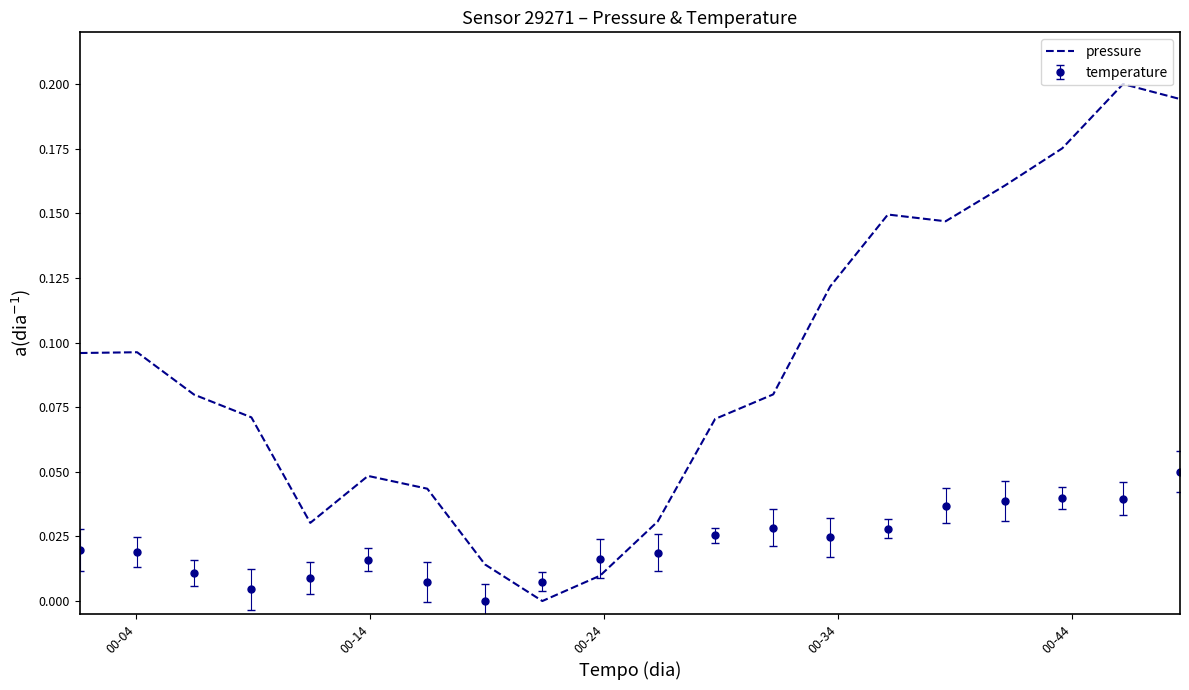

Which series has the largest range (max minus min)?

pressure